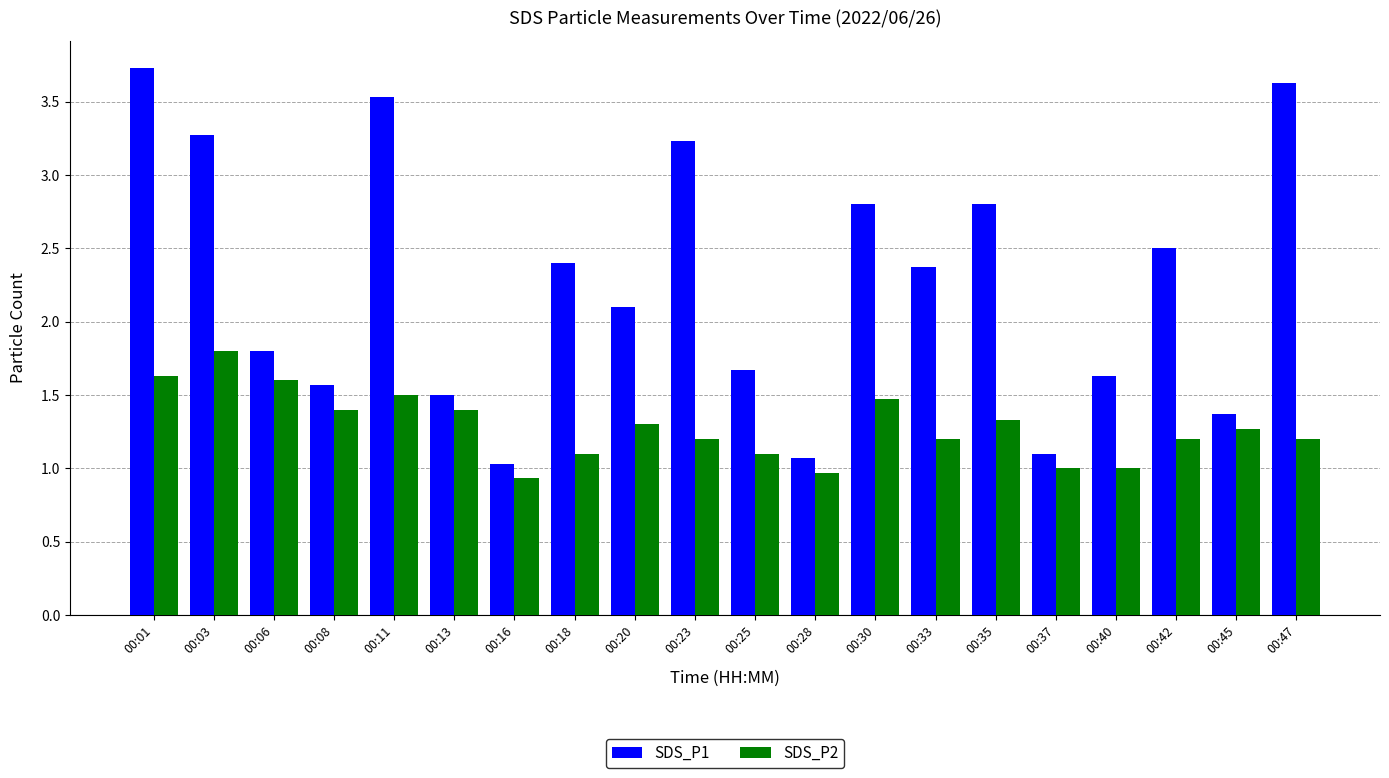

What are all the series names shown in the legend?

SDS_P1, SDS_P2